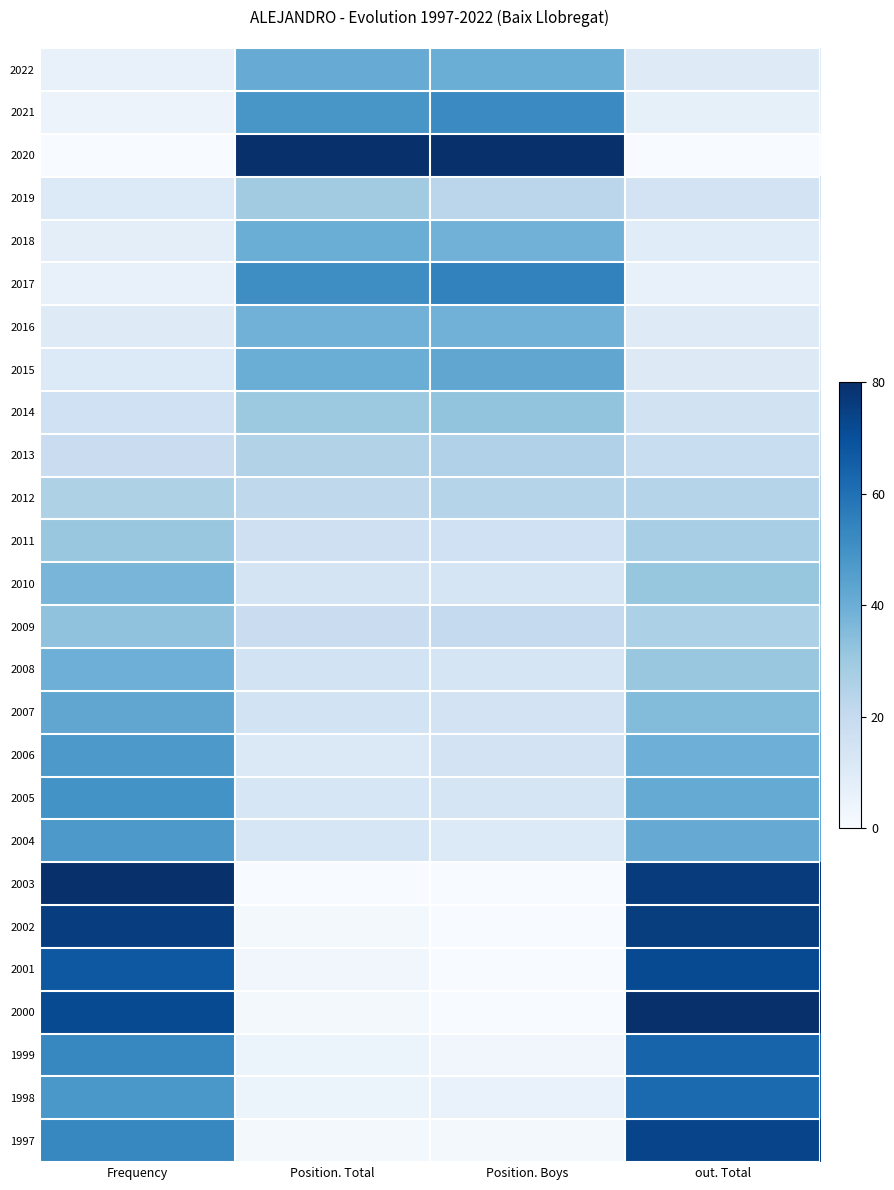

Reading right to left, extract all data points from this chart.

2022: out. Total=9.9	Position. Boys=40.0	Position. Total=40.7	Frequency=6.1
2021: out. Total=6.7	Position. Boys=52.0	Position. Total=48.4	Frequency=4.6
2020: out. Total=0.0	Position. Boys=80.0	Position. Total=80.0	Frequency=0.0
2019: out. Total=14.7	Position. Boys=22.7	Position. Total=28.8	Frequency=10.7
2018: out. Total=9.2	Position. Boys=38.7	Position. Total=40.0	Frequency=7.6
2017: out. Total=6.2	Position. Boys=54.7	Position. Total=51.2	Frequency=6.1
2016: out. Total=9.7	Position. Boys=38.7	Position. Total=38.6	Frequency=9.9
2015: out. Total=10.1	Position. Boys=42.7	Position. Total=40.0	Frequency=10.7
2014: out. Total=15.5	Position. Boys=32.0	Position. Total=30.2	Frequency=16.0
2013: out. Total=18.7	Position. Boys=25.3	Position. Total=25.3	Frequency=18.3
2012: out. Total=23.9	Position. Boys=24.0	Position. Total=21.8	Frequency=25.9
2011: out. Total=27.7	Position. Boys=16.0	Position. Total=16.8	Frequency=31.2
2010: out. Total=31.5	Position. Boys=13.3	Position. Total=14.0	Frequency=37.3
2009: out. Total=26.5	Position. Boys=20.0	Position. Total=18.2	Frequency=32.8
2008: out. Total=31.1	Position. Boys=13.3	Position. Total=14.7	Frequency=39.6
2007: out. Total=35.3	Position. Boys=14.7	Position. Total=14.7	Frequency=42.7
2006: out. Total=39.4	Position. Boys=14.7	Position. Total=11.2	Frequency=47.2
2005: out. Total=41.4	Position. Boys=13.3	Position. Total=12.6	Frequency=49.5
2004: out. Total=41.2	Position. Boys=10.7	Position. Total=12.6	Frequency=47.2
2003: out. Total=76.3	Position. Boys=0.0	Position. Total=0.0	Frequency=80.0
2002: out. Total=75.7	Position. Boys=0.0	Position. Total=1.4	Frequency=75.4
2001: out. Total=71.6	Position. Boys=0.0	Position. Total=2.8	Frequency=67.8
2000: out. Total=80.0	Position. Boys=0.0	Position. Total=1.4	Frequency=71.6
1999: out. Total=63.8	Position. Boys=2.7	Position. Total=4.2	Frequency=53.3
1998: out. Total=62.0	Position. Boys=5.3	Position. Total=4.9	Frequency=48.0
1997: out. Total=73.5	Position. Boys=1.3	Position. Total=1.4	Frequency=53.3